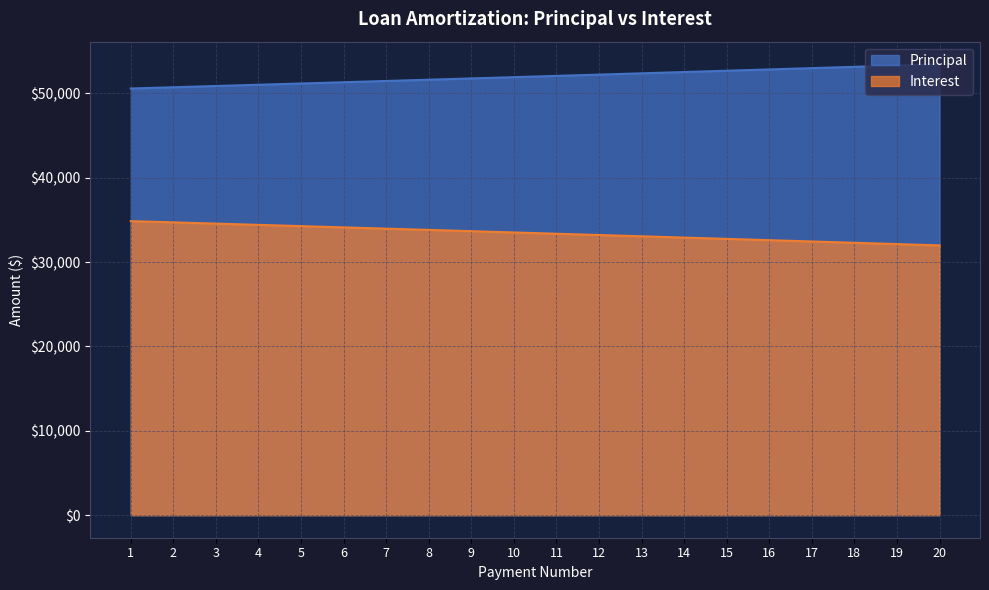

True or false: Interest and Principal intersect in this chart.

False